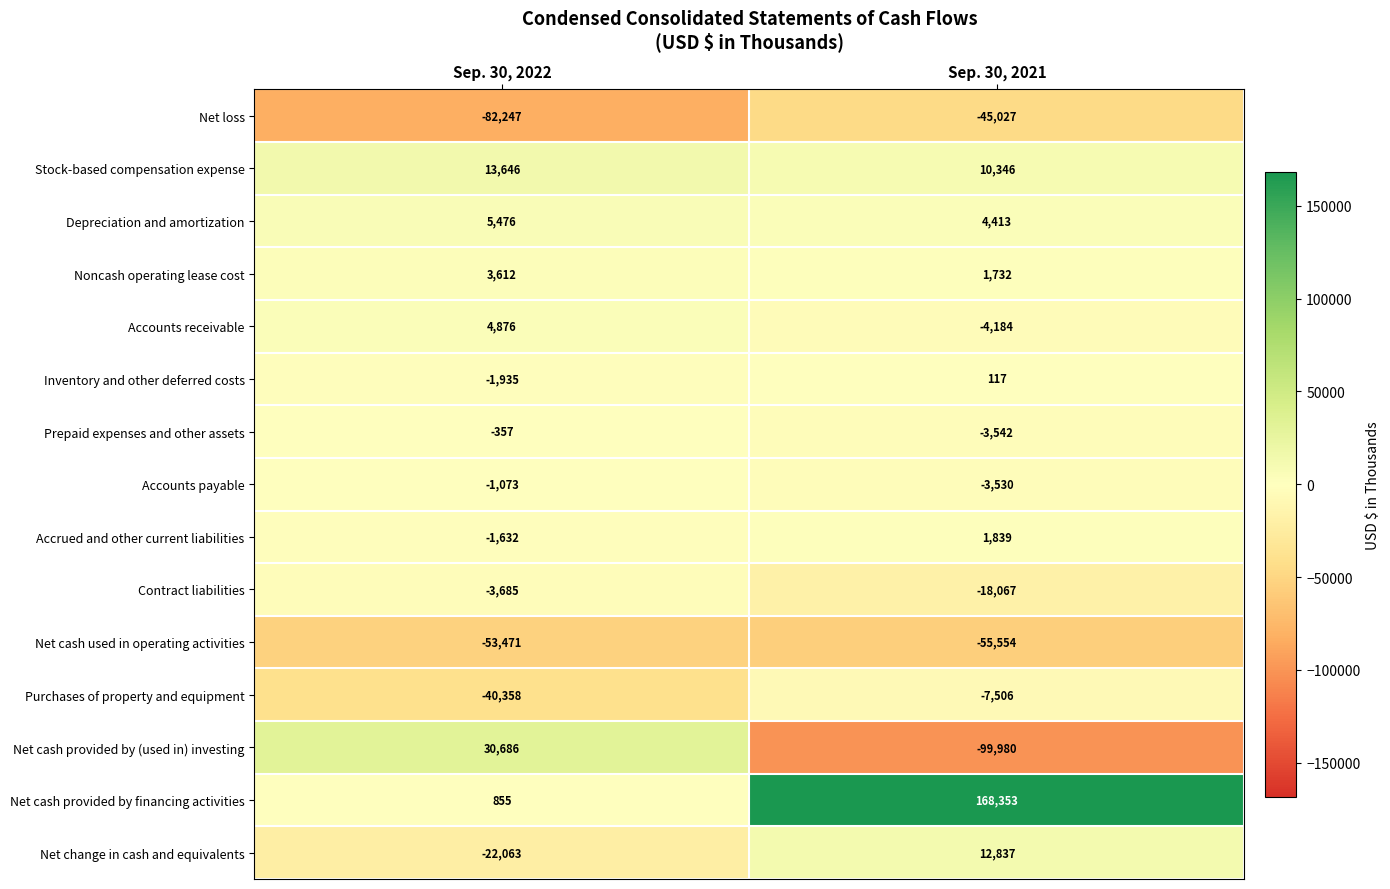

What is the total value across all series at Sep. 30, 2022?

-147670